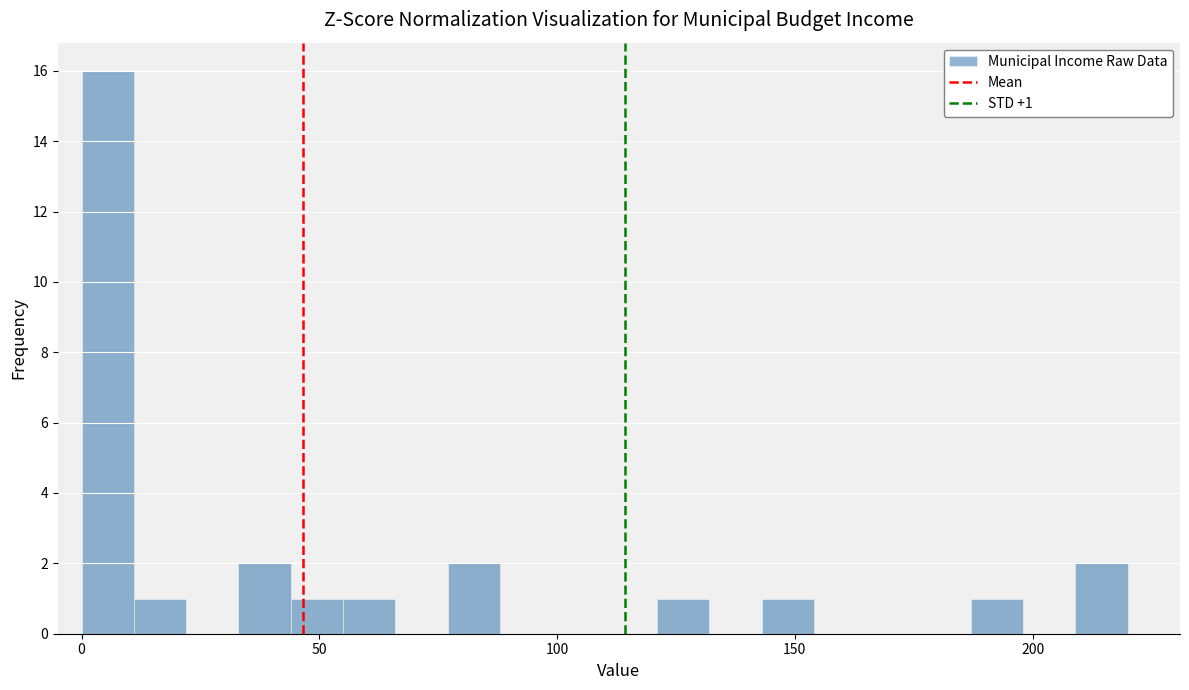

Around what value on the x-axis is the tallest bar? Give the approximate position of its centre, as read against the axis.

5